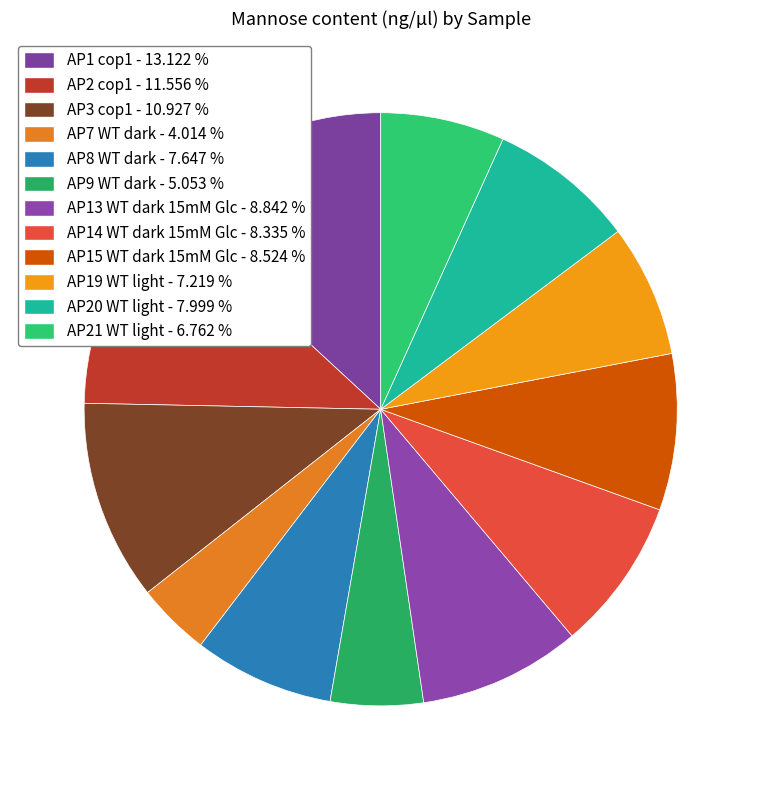

How many segments does this pie chart have?

12